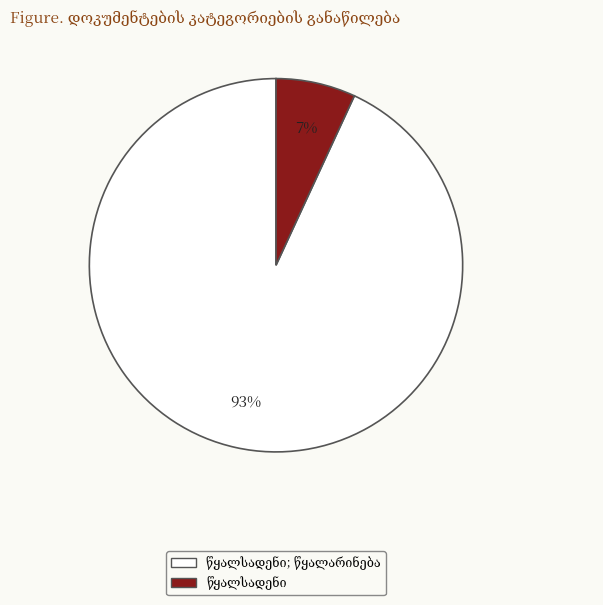

To the nearest percent, what is the average slice percentage?

50%